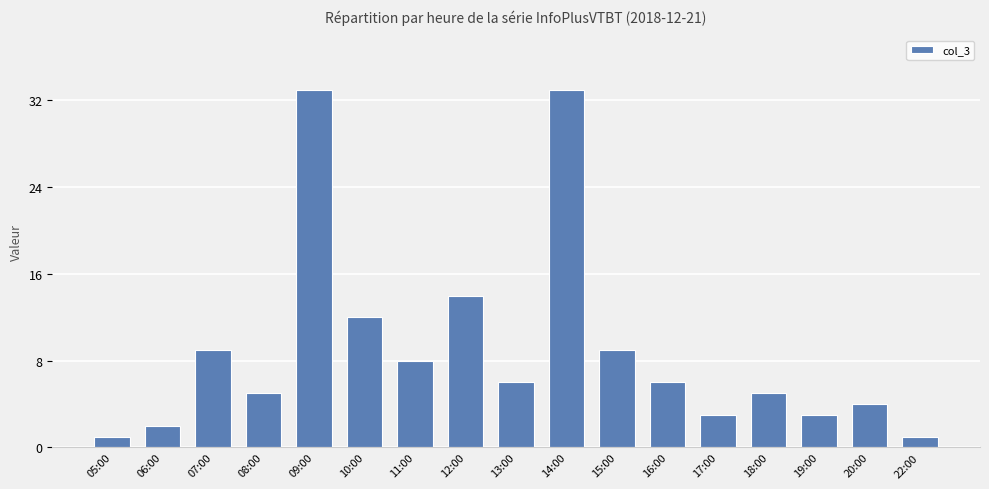

What is the ratio of the value at 18:00 to the value at 05:00?

5.0